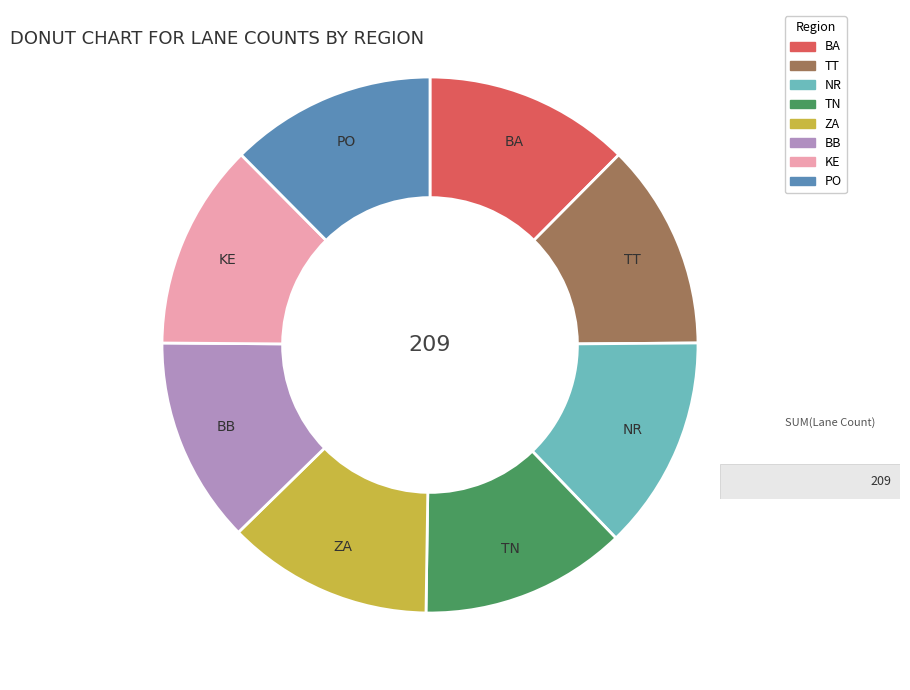

True or false: TT accounts for 23% of the total.

False